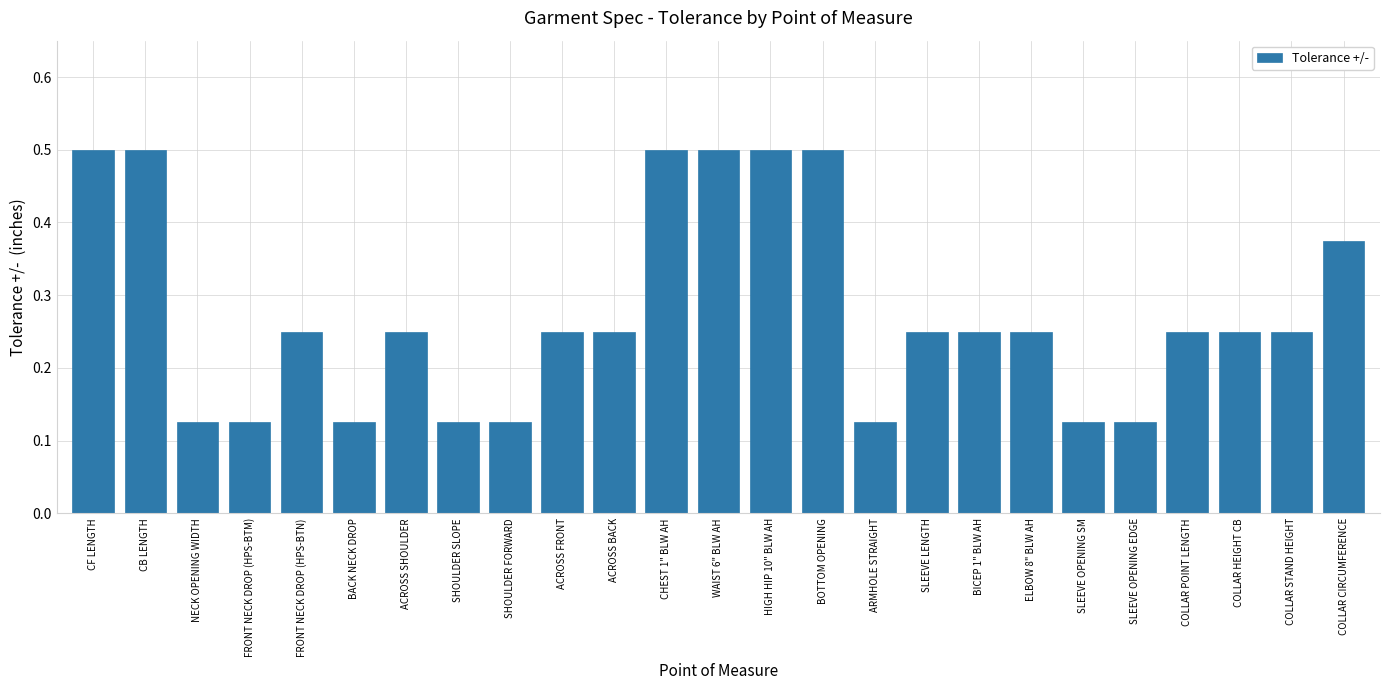

Count the values in the range 0 to 1.

25